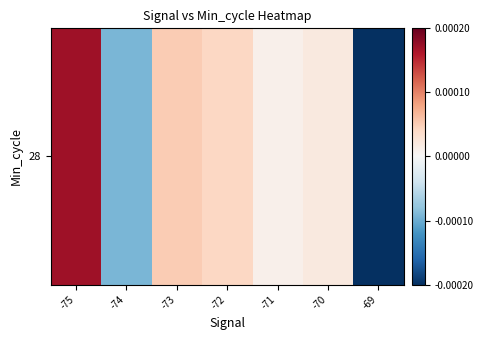

The chart shows a value of 0.0 at -72. True or false?

False